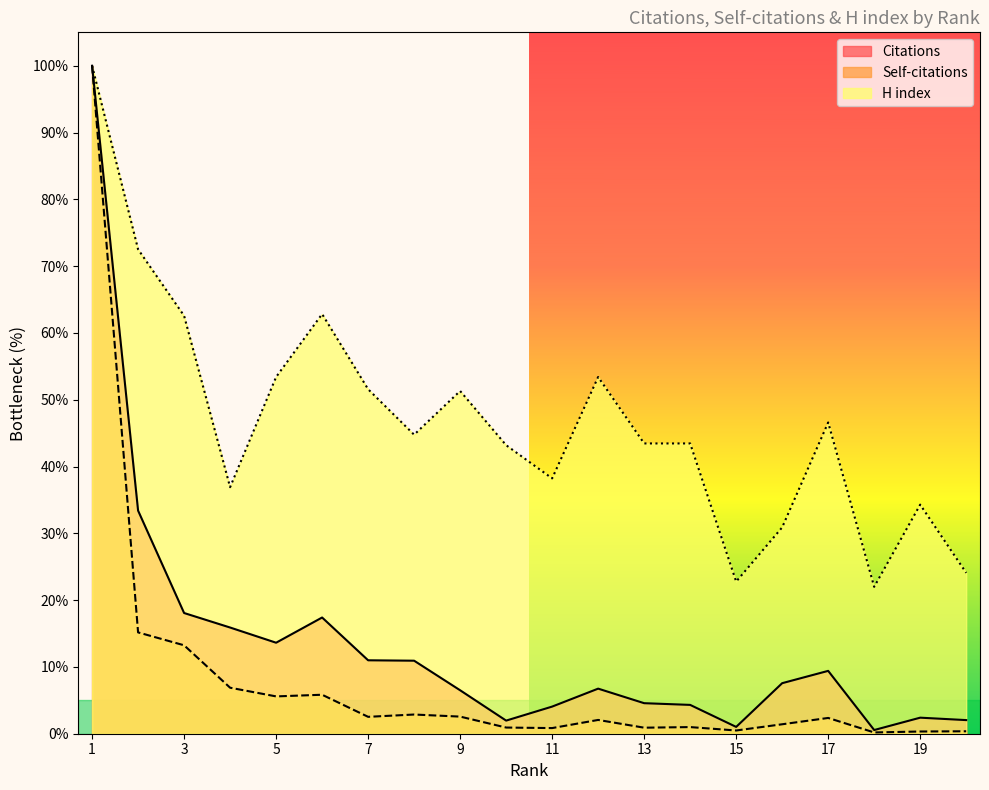

How many distinct data groups are displayed?

3